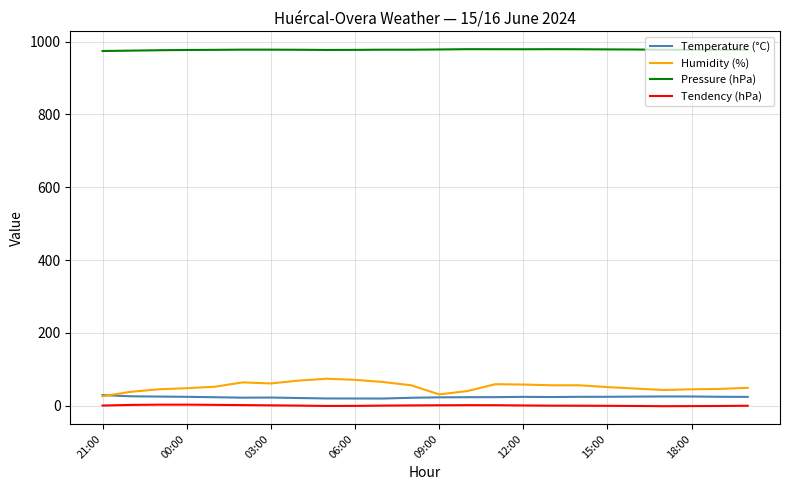

True or false: Pressure (hPa) and Tendency (hPa) intersect in this chart.

False